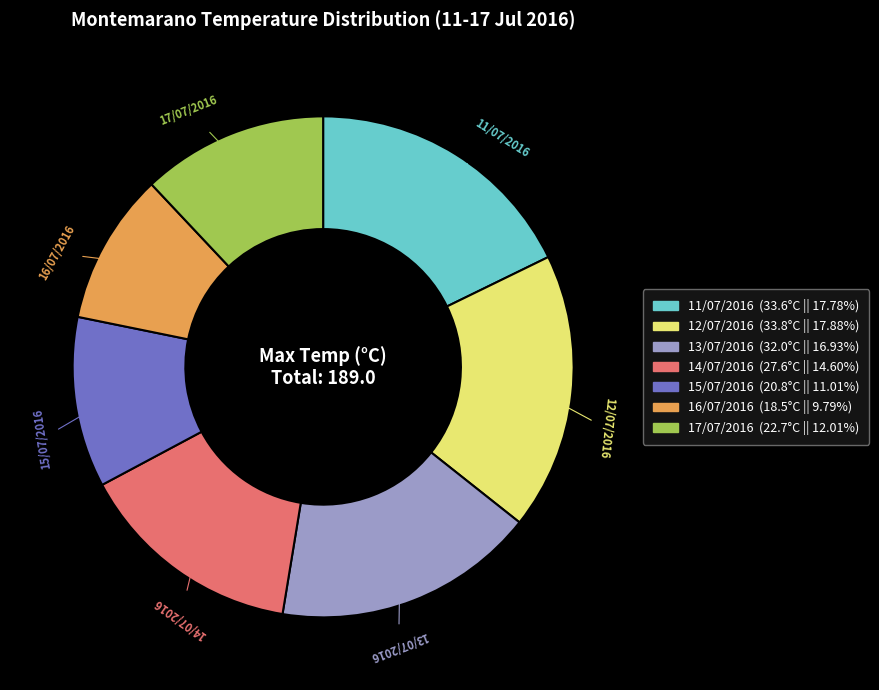

Is it true that 15/07/2016 is 11% of the pie?

True